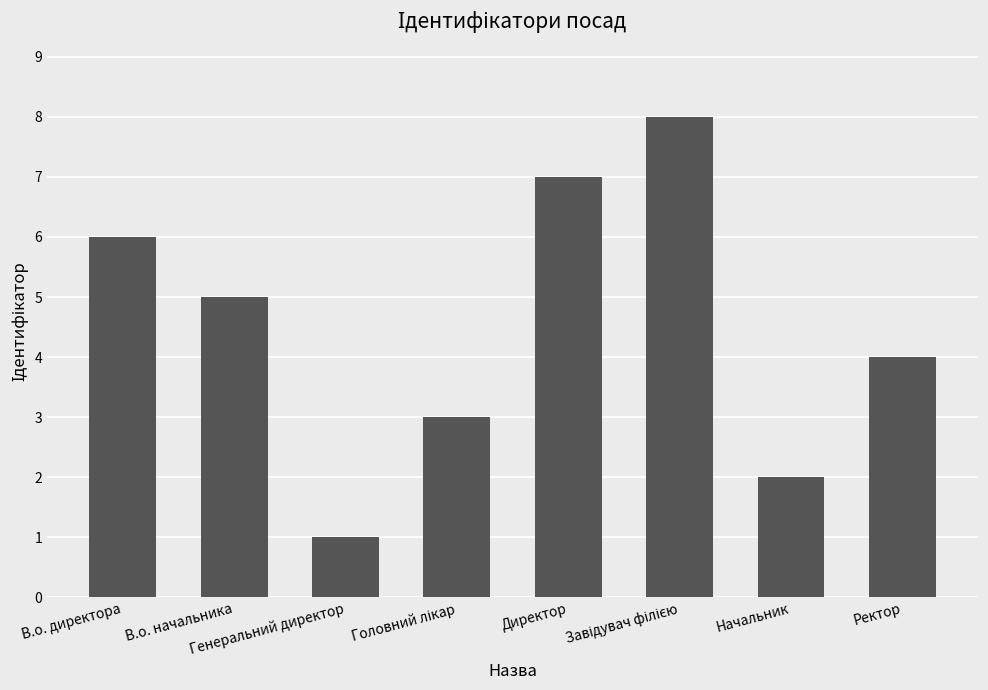

What is the difference between the maximum and second lowest values?

6